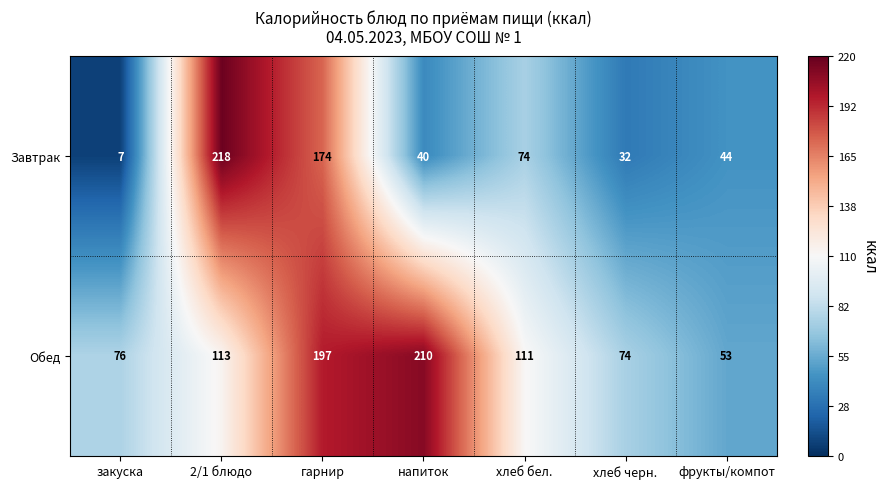

Which series has the largest total across all categories?

Обед